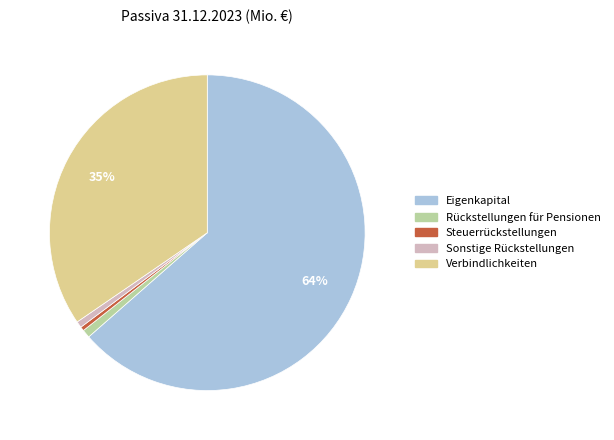

Between Eigenkapital and Rückstellungen für Pensionen, which is larger?

Eigenkapital